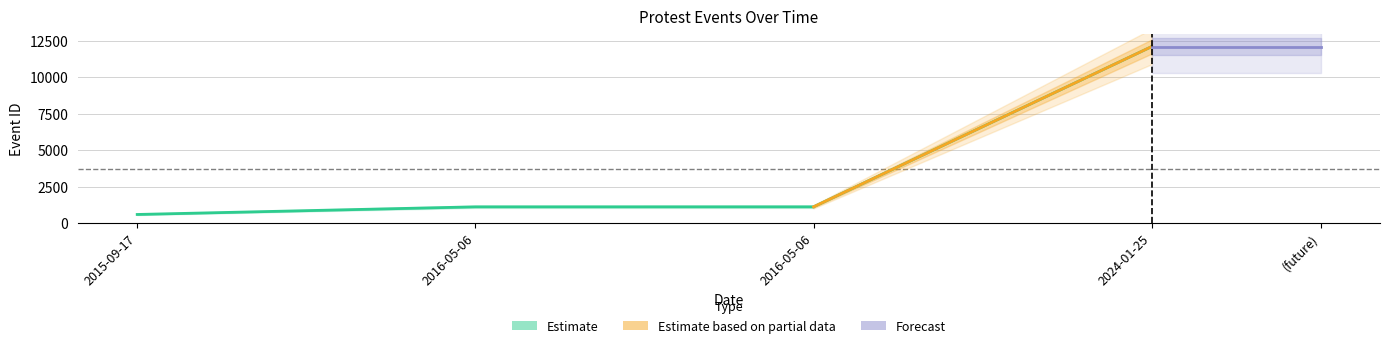

Between 2015-09-17 and 2024-01-25, which is larger?

2024-01-25